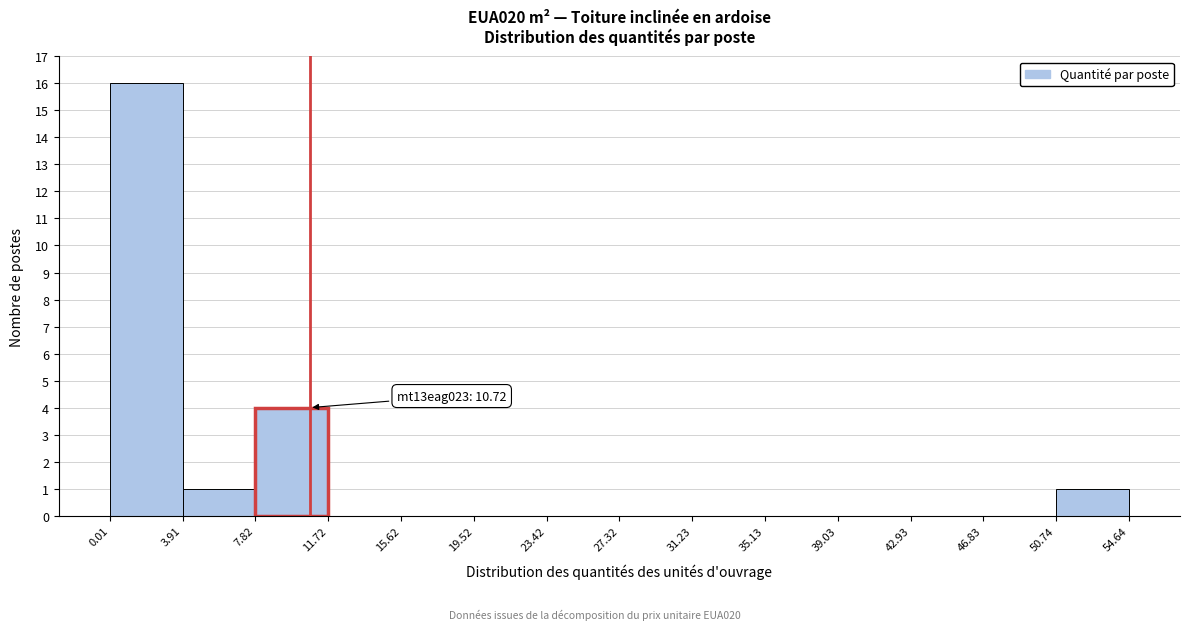

Which range on the x-axis has the tallest bar?

0.01 to 3.91